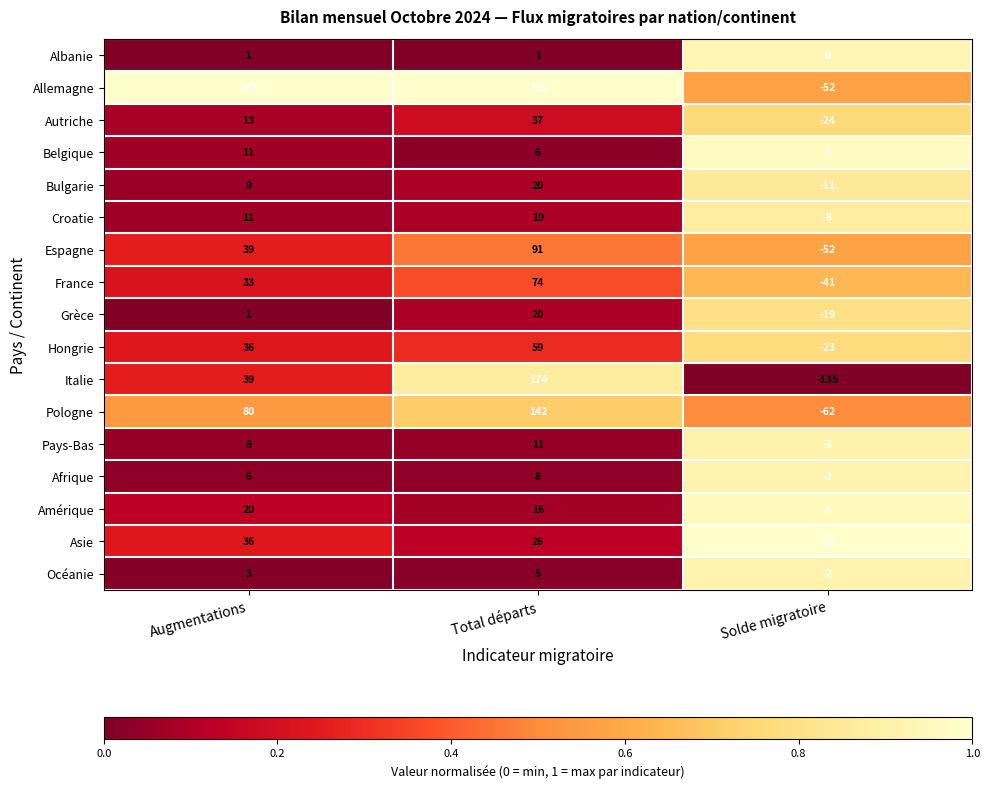

What is the difference between the Pologne values at Total départs and Augmentations?

62